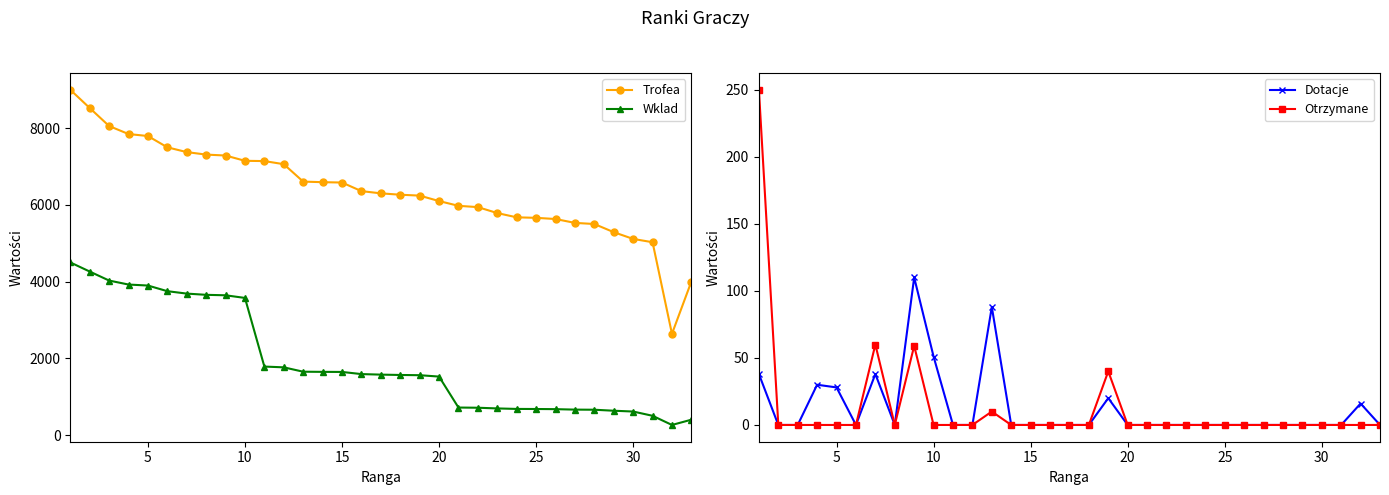

True or false: Dotacje has a value of 0 at 20.

True